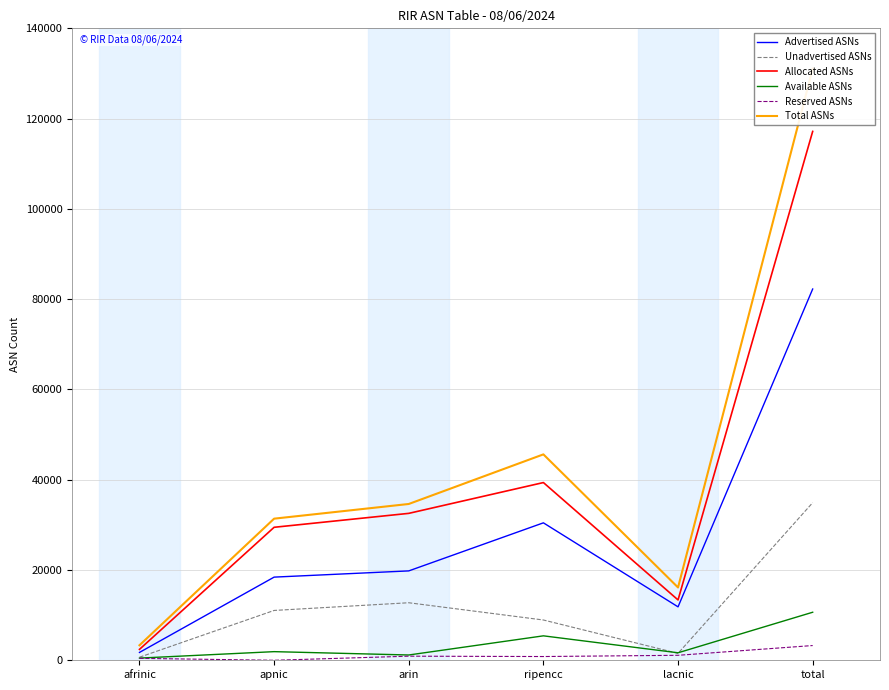

How many distinct data groups are displayed?

6